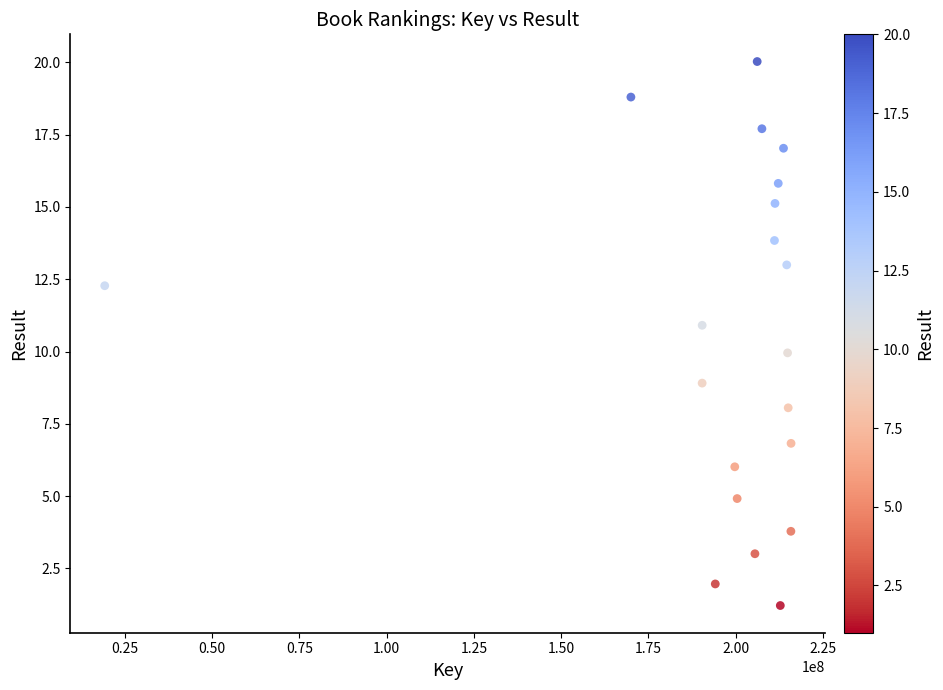

What is the range of Y values (max minus min)?

18.8